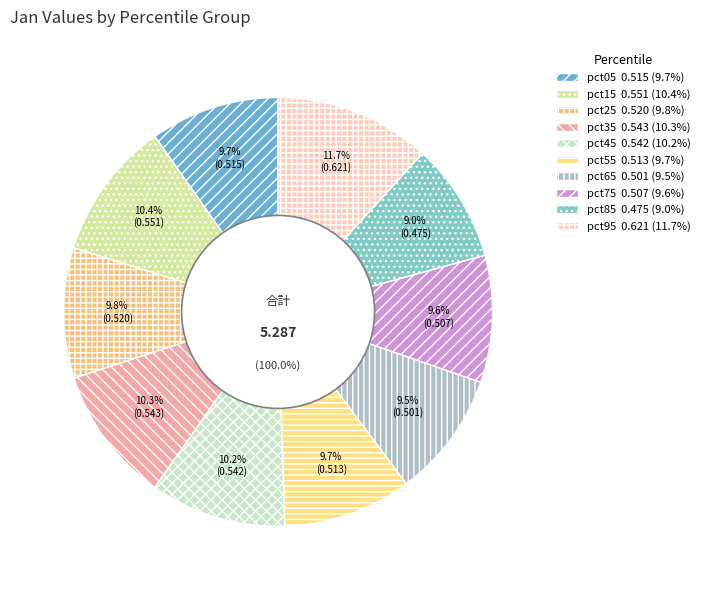

To the nearest percent, what portion does pct85 represent?

9%